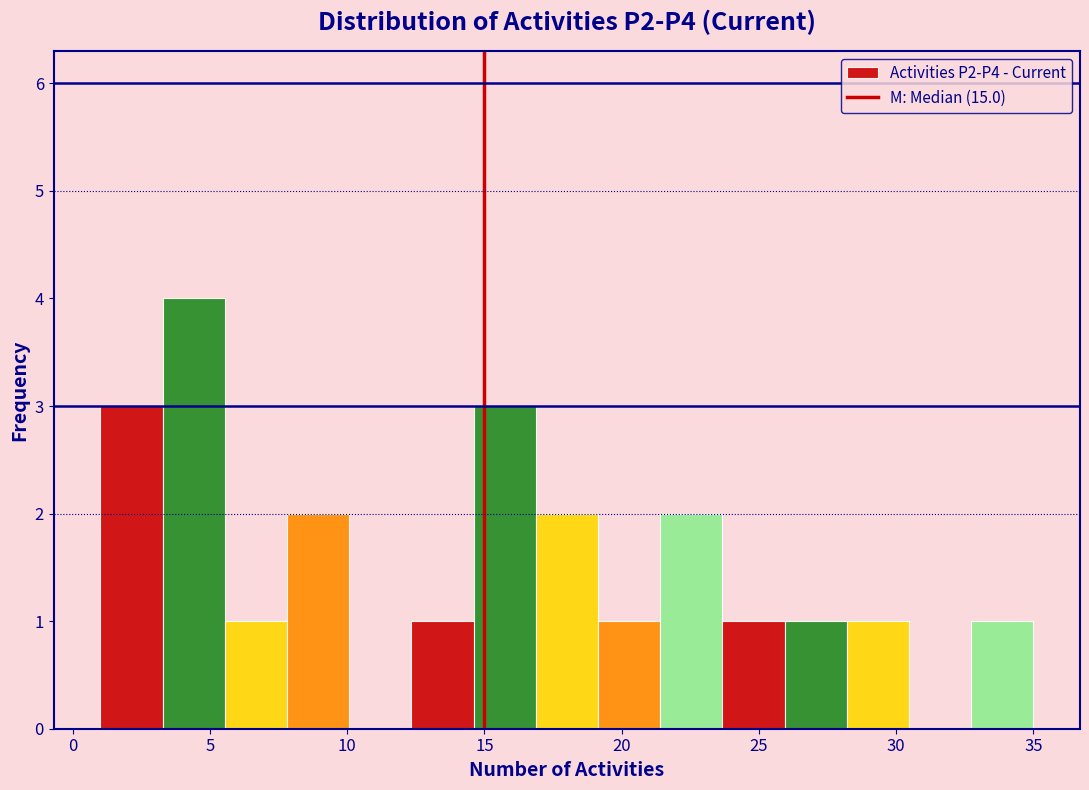

Reading left to right, list every bar in this chart as the range it spans on the x-axis followed by its height. Neither the bar edges nor the heights are printed on the chart, so give them approximately, as read against the axes.

1.0 to 3.5: 3
3.5 to 5.5: 4
5.5 to 8.0: 1
8.0 to 10.0: 2
10.0 to 12.5: 0
12.5 to 14.5: 1
14.5 to 17.0: 3
17.0 to 19.0: 2
19.0 to 21.5: 1
21.5 to 23.5: 2
23.5 to 26.0: 1
26.0 to 28.0: 1
28.0 to 30.5: 1
30.5 to 32.5: 0
32.5 to 35.0: 1